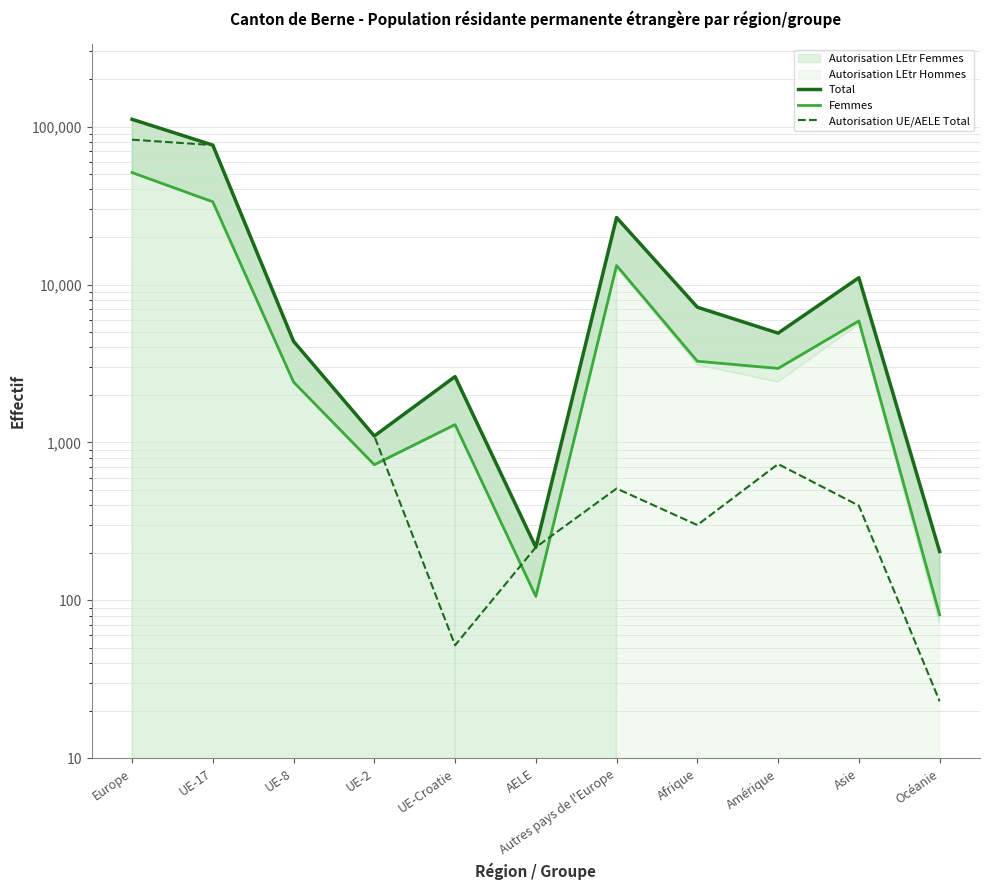

Between Océanie and Afrique, which is larger?

Afrique